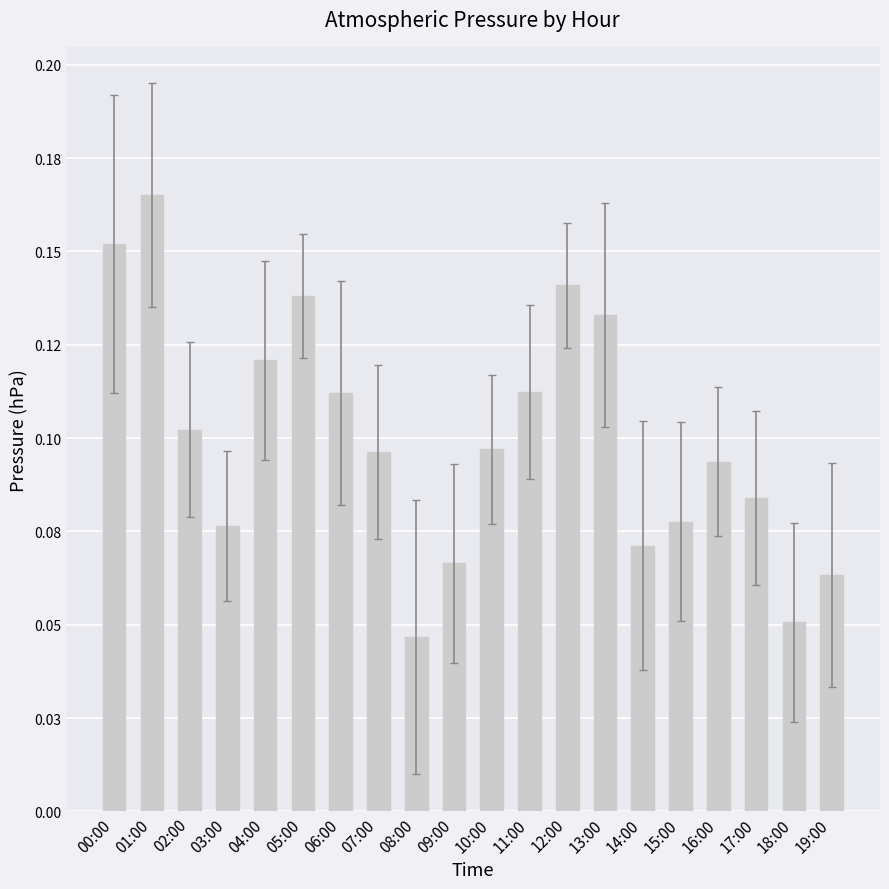

Reading left to right, transcribe all the data shown in this chart.

00:00=0.2	01:00=0.2	02:00=0.1	03:00=0.1	04:00=0.1	05:00=0.1	06:00=0.1	07:00=0.1	08:00=0.0	09:00=0.1	10:00=0.1	11:00=0.1	12:00=0.1	13:00=0.1	14:00=0.1	15:00=0.1	16:00=0.1	17:00=0.1	18:00=0.1	19:00=0.1